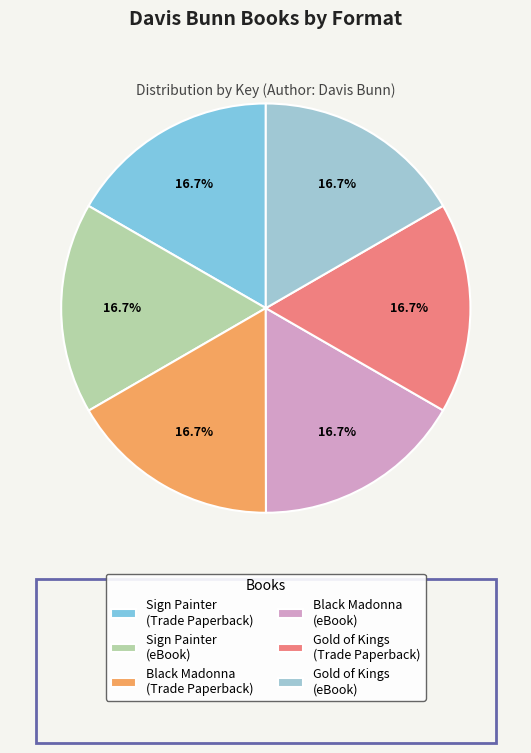

To the nearest percent, what portion does Sign Painter (Trade Paperback) represent?

17%